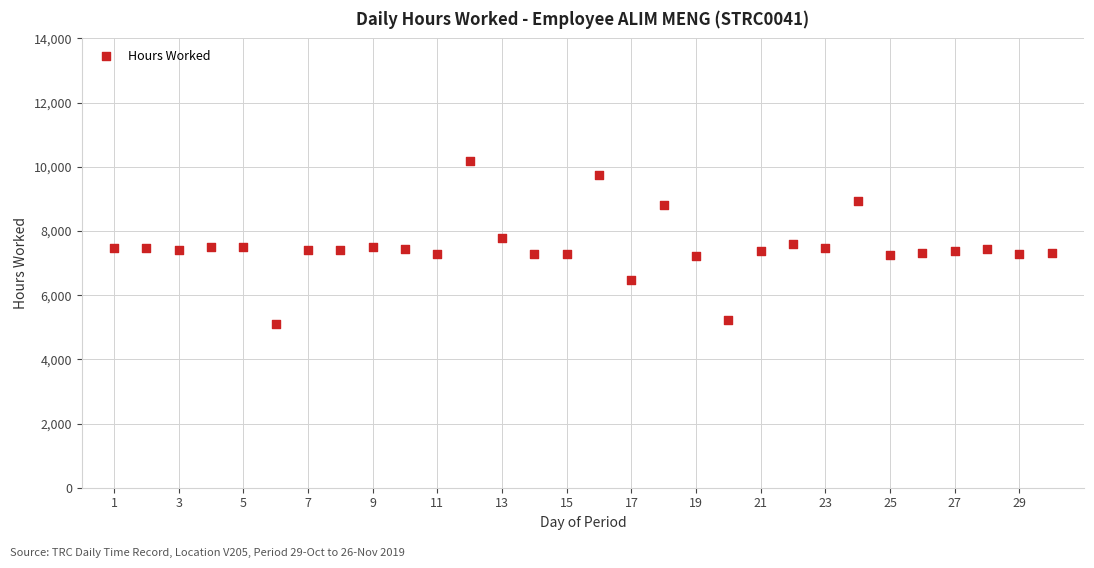

What is the range of X values (max minus min)?

29